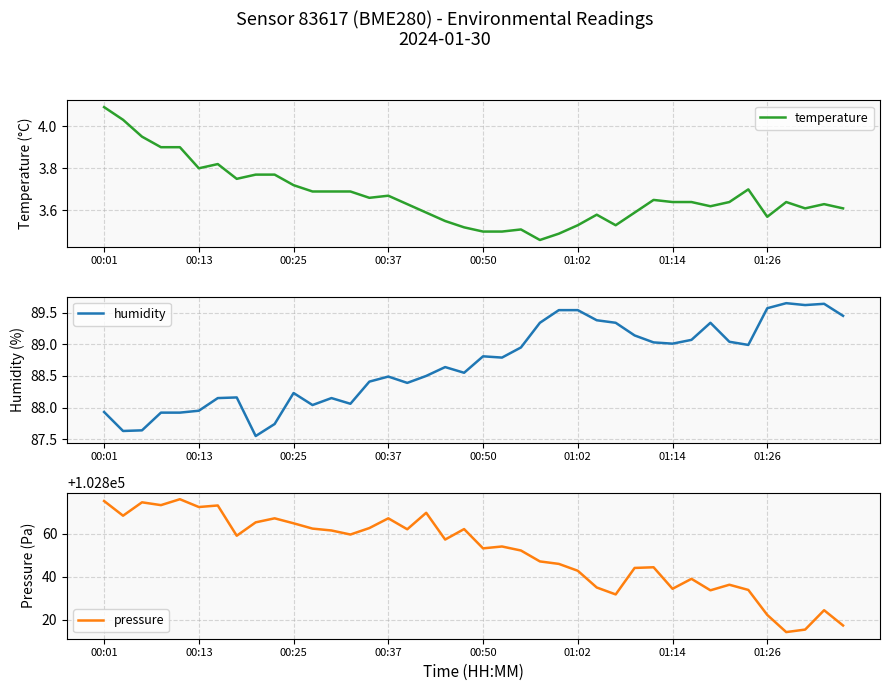

True or false: pressure has a value of 102864.8 at 00:25.

True